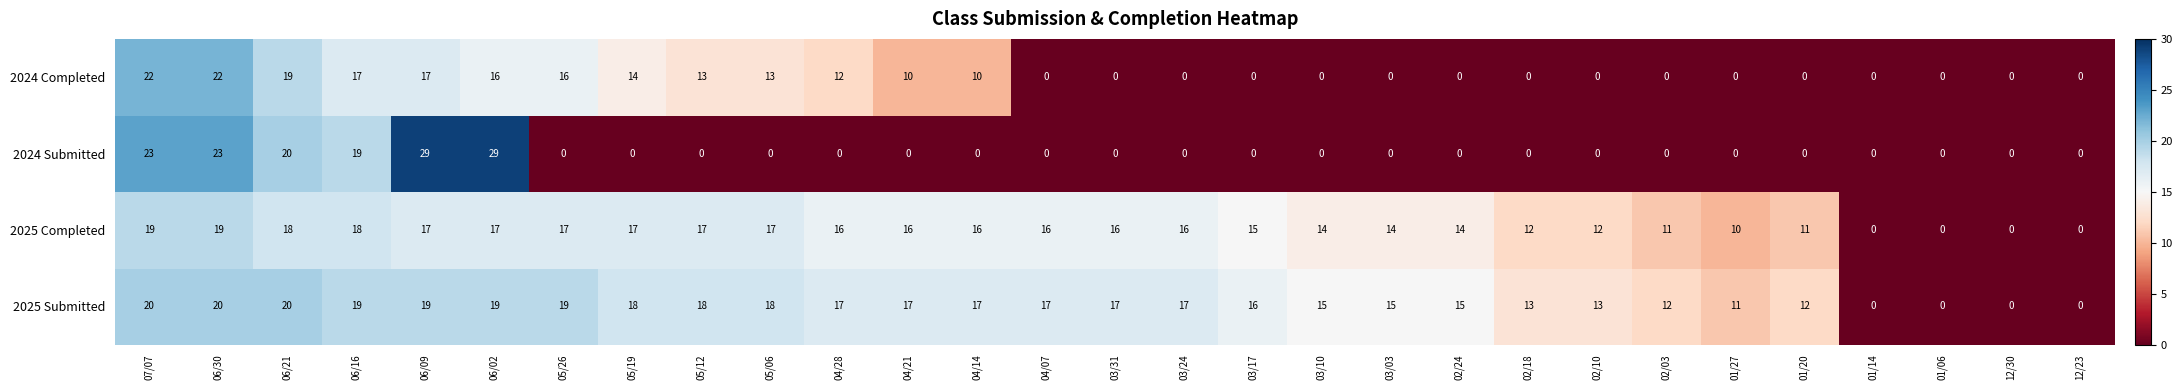

At how many categories does at least one series exceed 8?

25